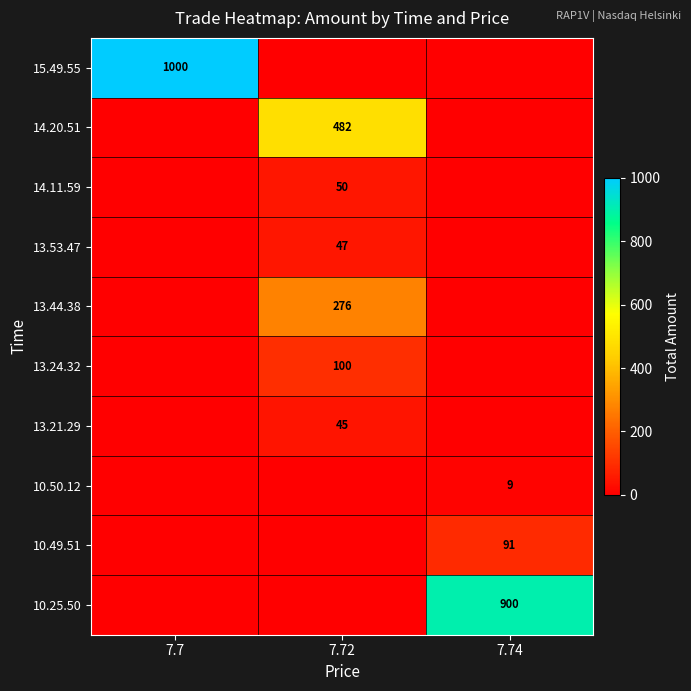

What is the total value across all series at 7.72?

1000